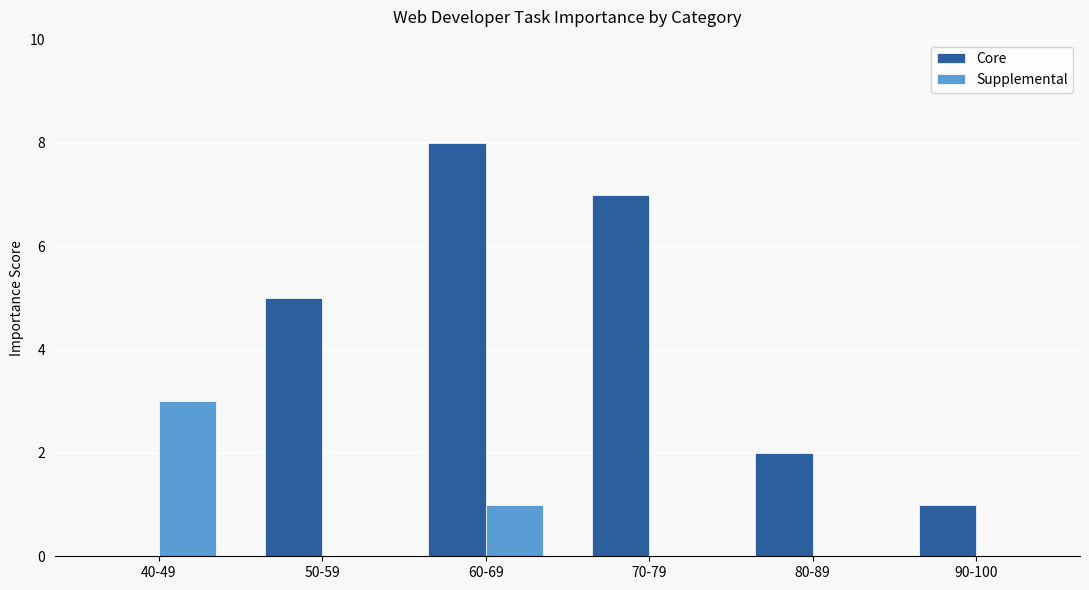

The value of Supplemental at 40-49 is 3. True or false?

True